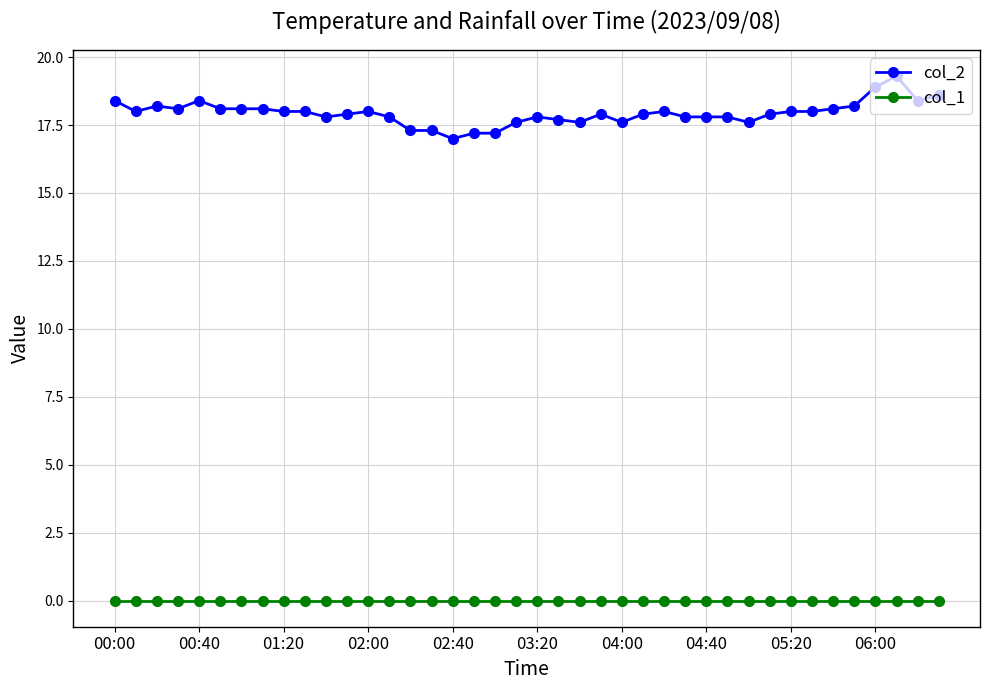

What is the difference between the maximum and minimum values in the col_2 series?

2.3